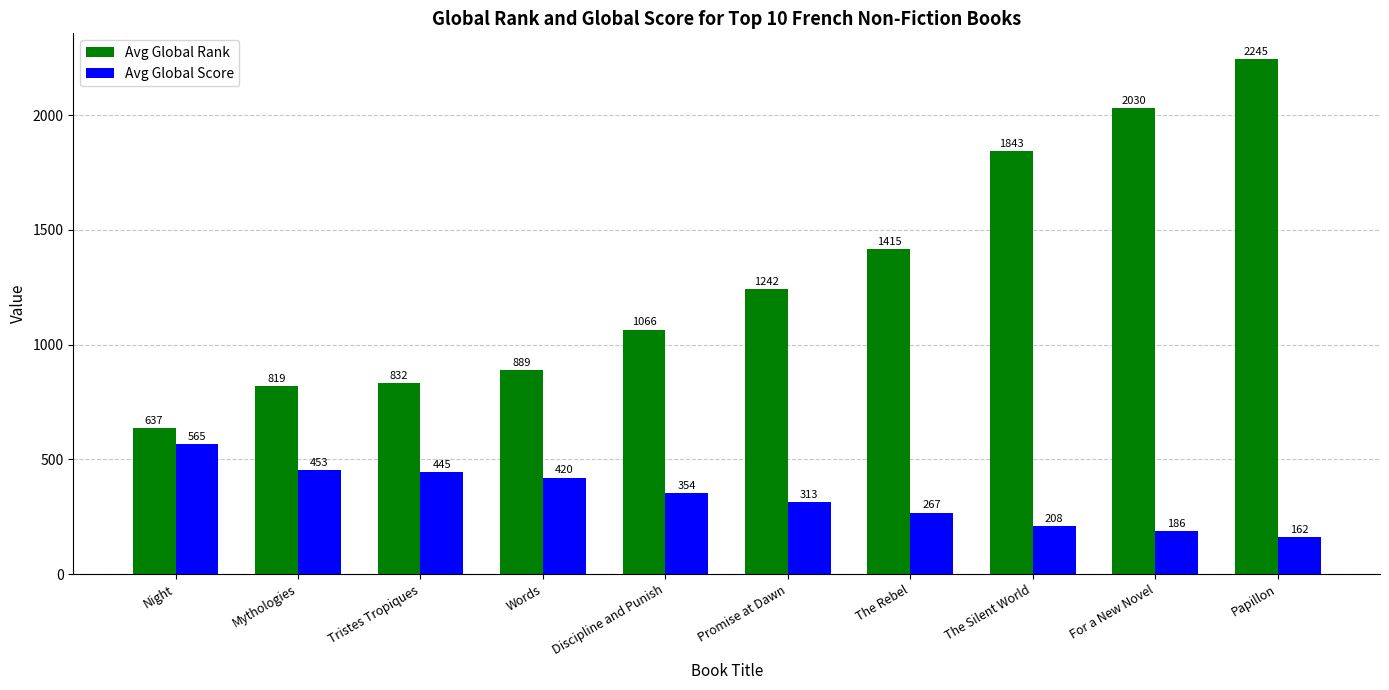

The value of Avg Global Rank at Discipline and Punish is 1066. True or false?

True